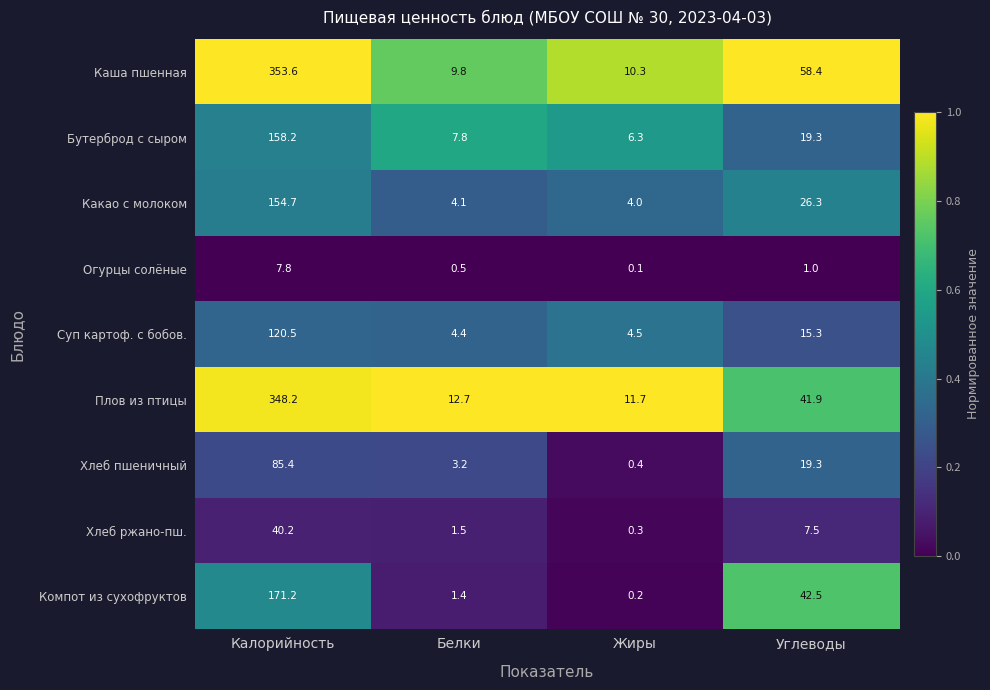

True or false: Компот из сухофруктов has a value of 253.8 at Калорийность.

False